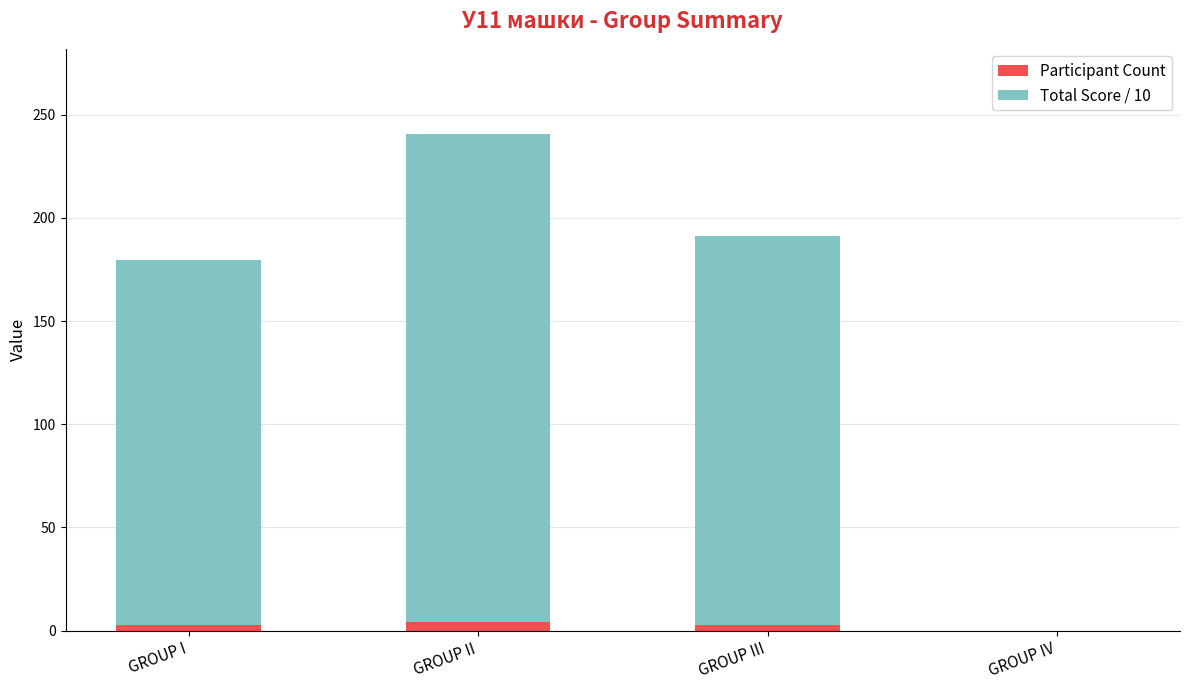

What are all the series names shown in the legend?

Participant Count, Total Score / 10